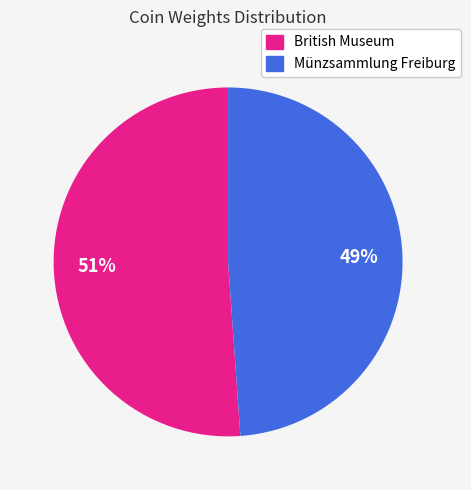

To the nearest percent, what is the average slice percentage?

50%